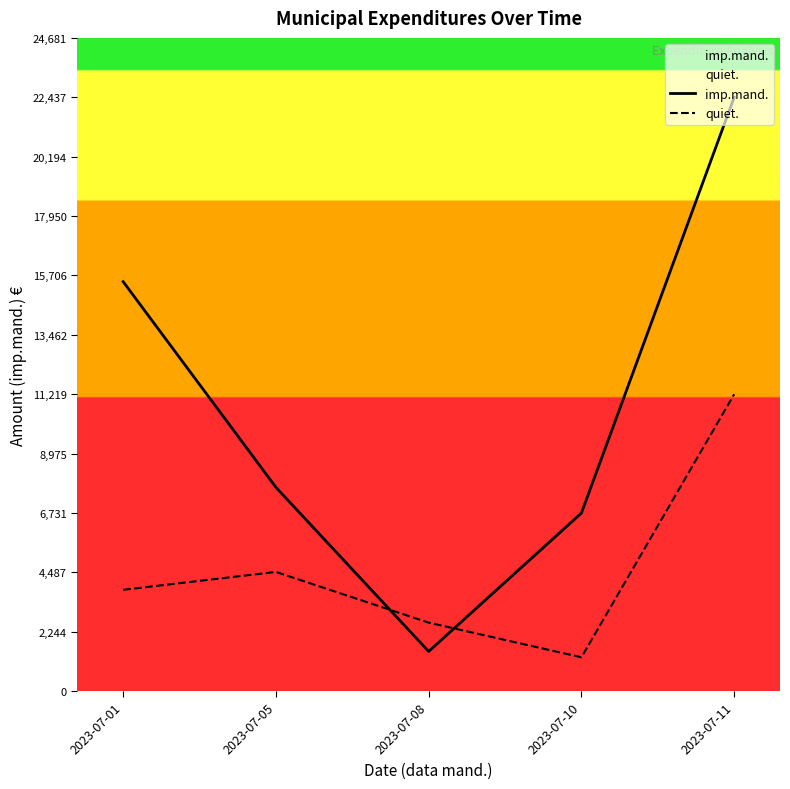

Which series ends up on top after the final intersection of quiet. and imp.mand.?

imp.mand.